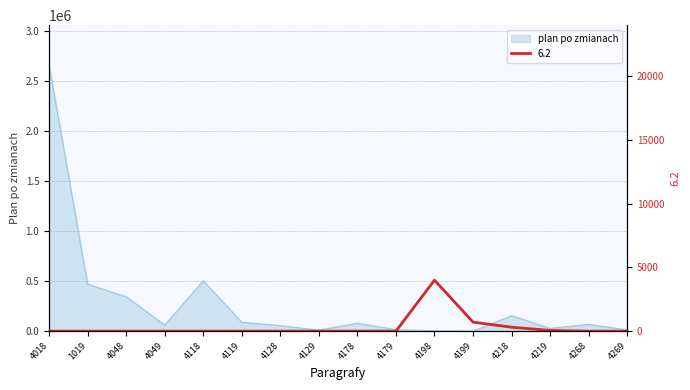

What is the maximum value shown in the chart?

2659987